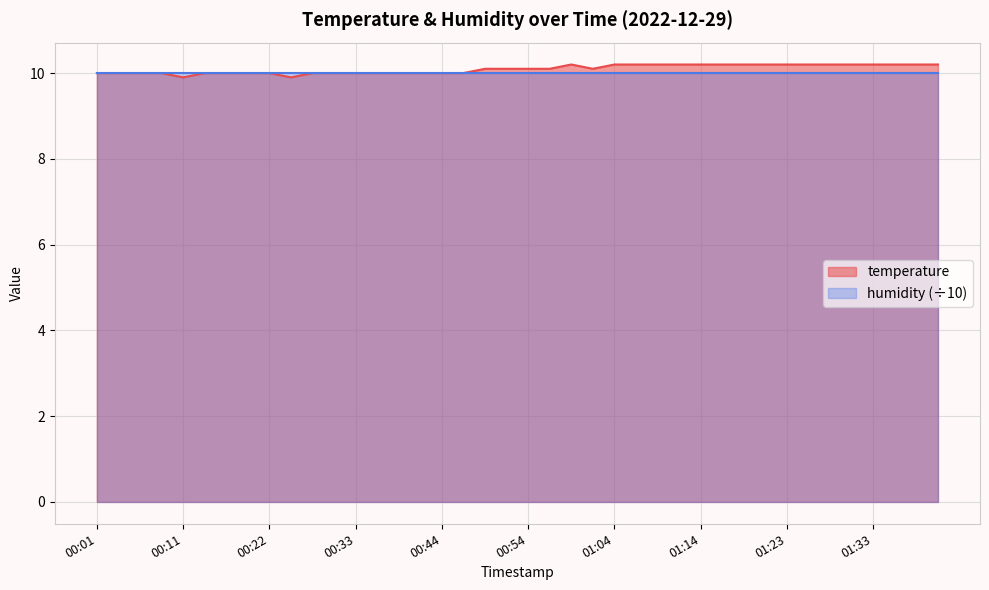

How many interior local valleys (lower than both neighbors) does the data have?

3